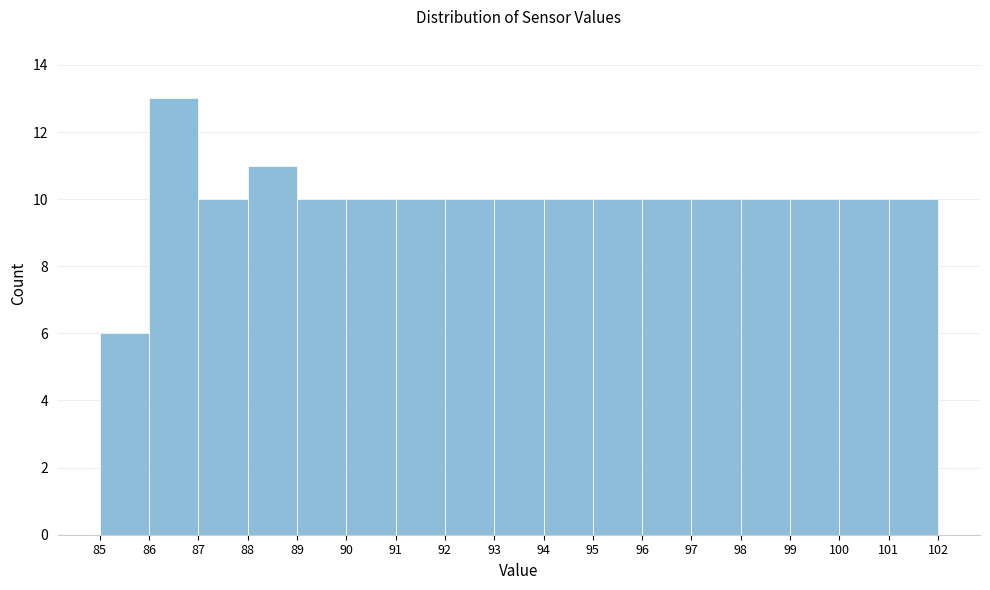

How tall is the bar that spans 96 to 97 on the x-axis? The values are not printed on the chart, so give them approximately, as read against the axis.

10